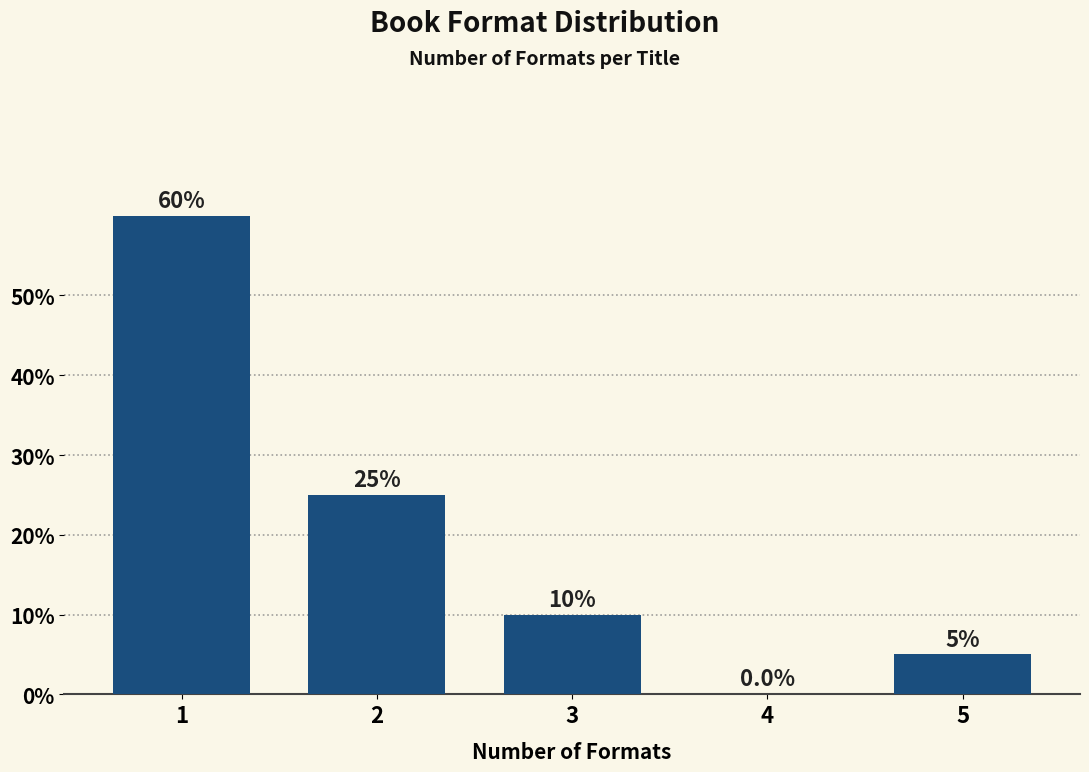

Reading left to right, transcribe all the data shown in this chart.

1=60	2=25	3=10	4=0	5=5